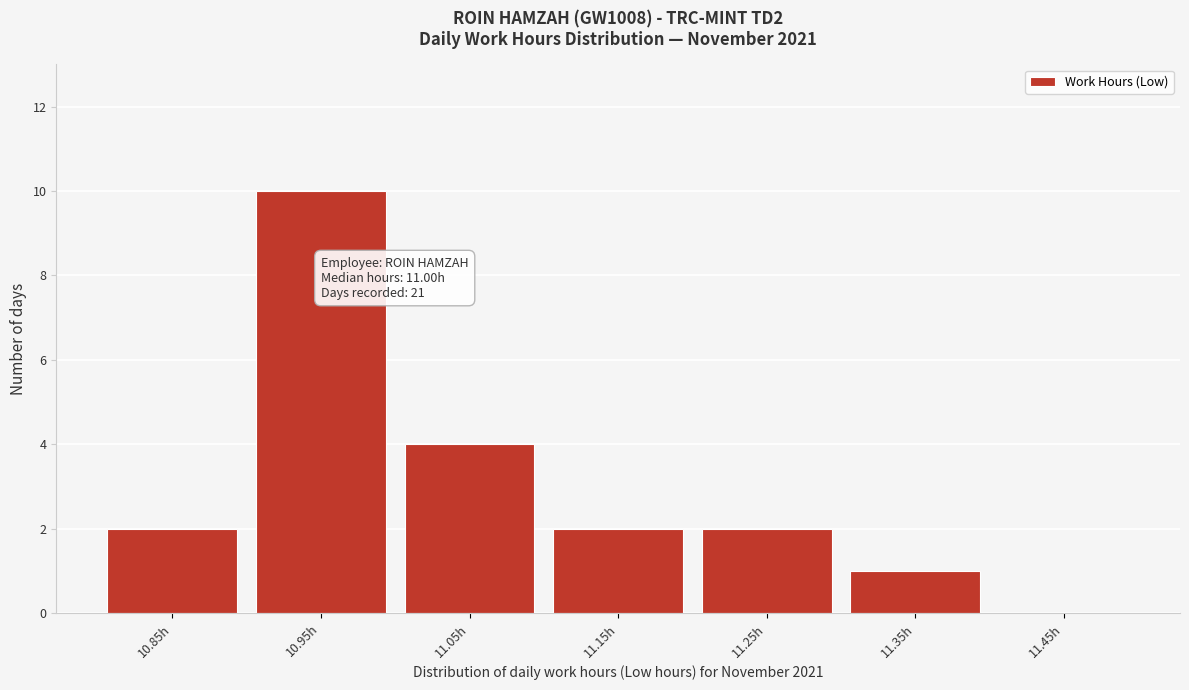

Reading left to right, what are all the values shown in this chart?

10.85h=2	10.95h=10	11.05h=4	11.15h=2	11.25h=2	11.35h=1	11.45h=0